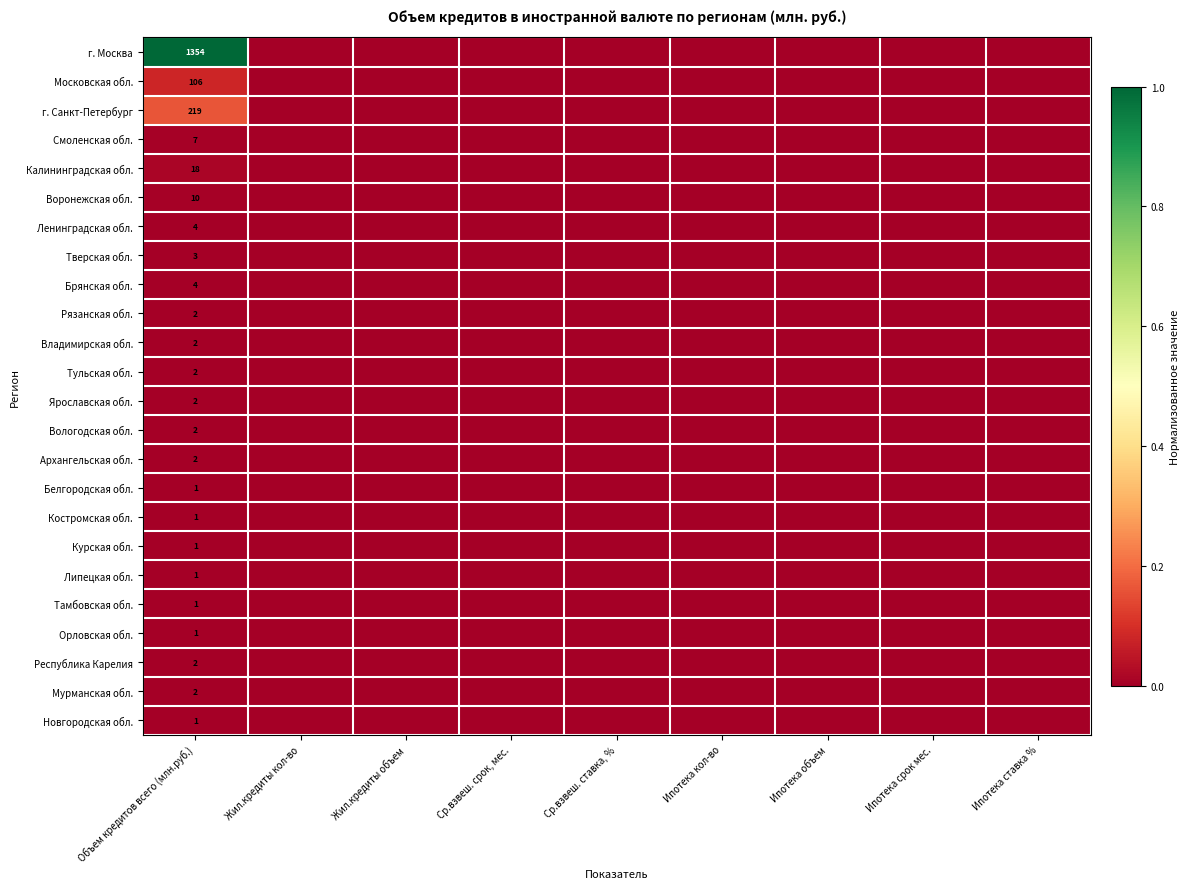

Which series has the largest total across all categories?

г. Москва